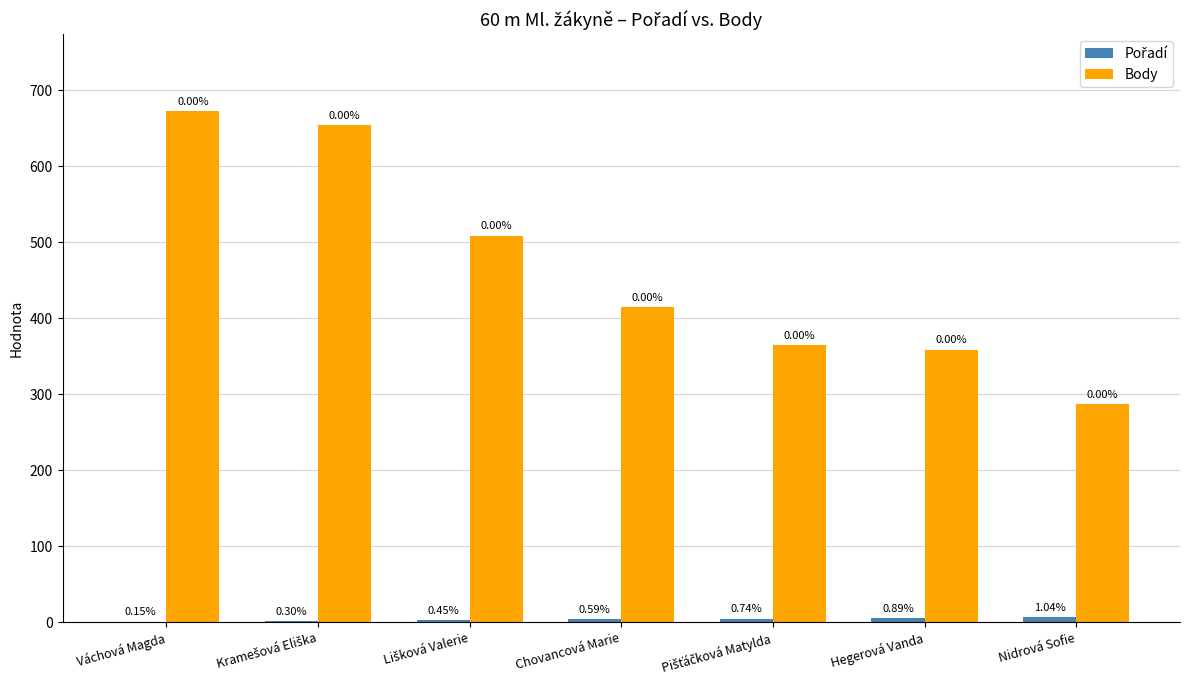

The Pořadí series shows 4 at Chovancová Marie. True or false?

True